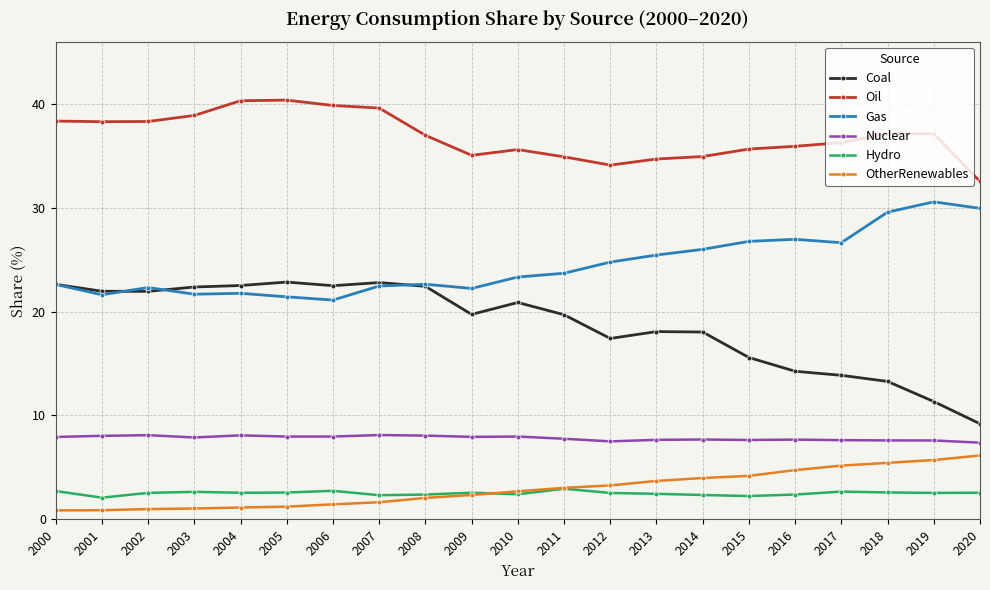

True or false: Nuclear has more than 0 points higher than both neighbors.

True